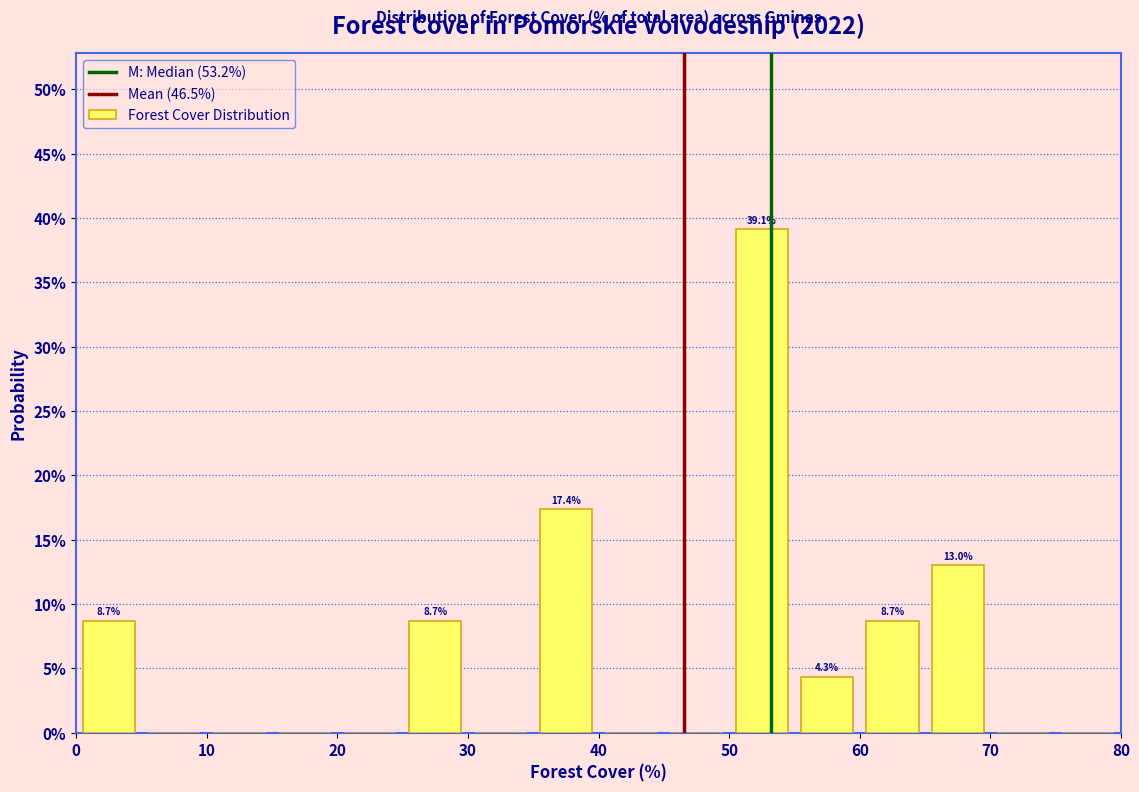

Which range on the x-axis has the tallest bar?

50 to 55